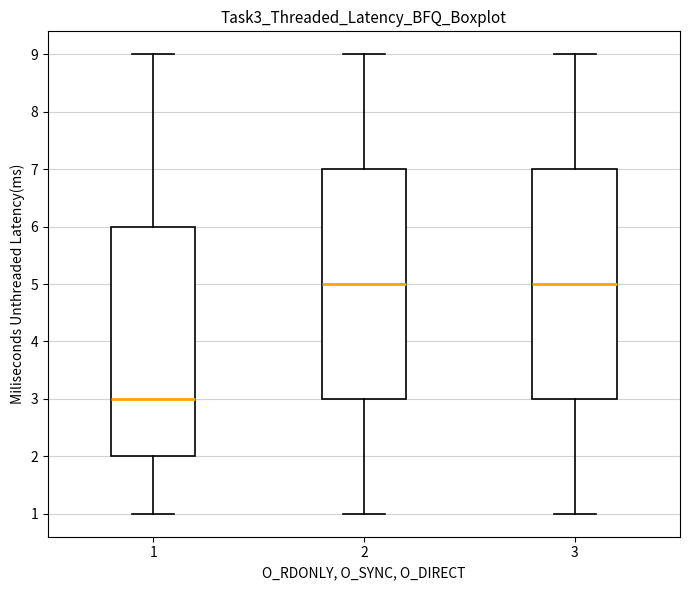

Reading left to right, transcribe this box plot: for each box, give where its median line is, the range the box spans, and where its two whiskers end, as read against the y-axis. The values are not printed on the chart, so give them approximately, as read against the axis.

1: median 3, box 2 to 6, whiskers 1 to 9
2: median 5, box 3 to 7, whiskers 1 to 9
3: median 5, box 3 to 7, whiskers 1 to 9